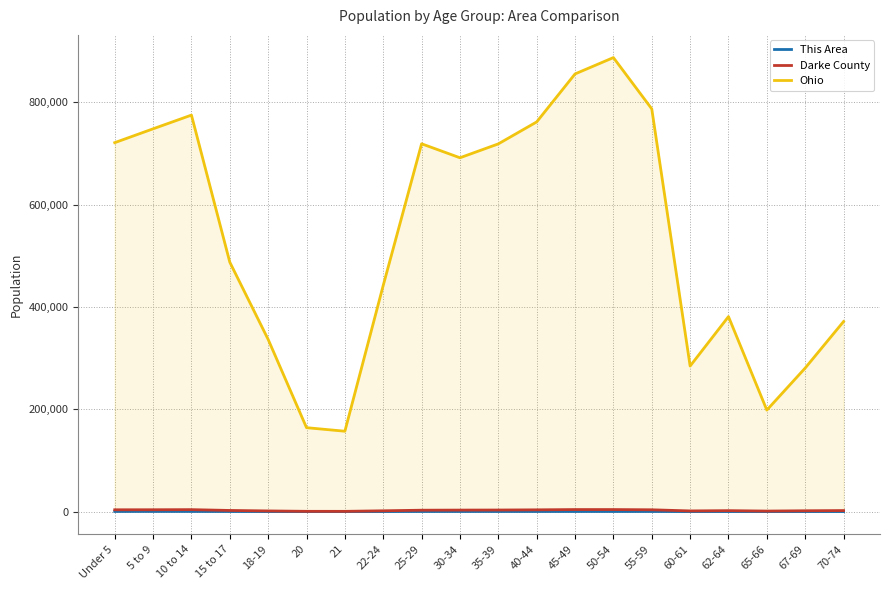

What is the difference between the Ohio values at 62-64 and 22-24?

61079